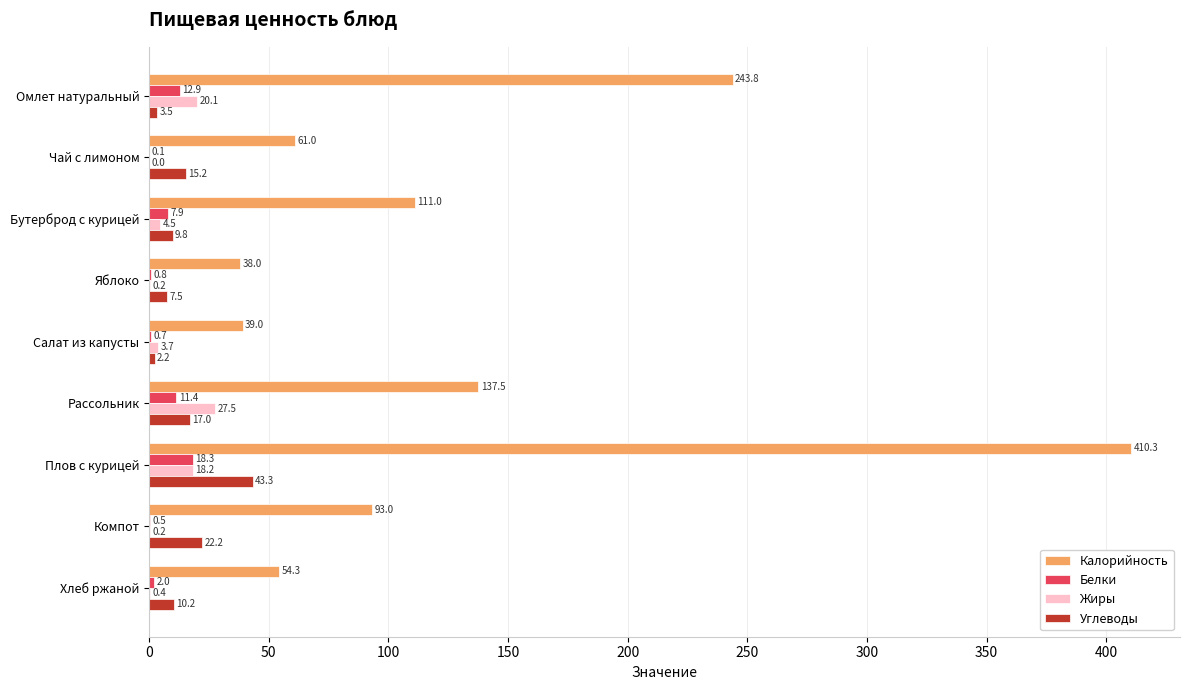

What is the sum of all Белки values?

54.5